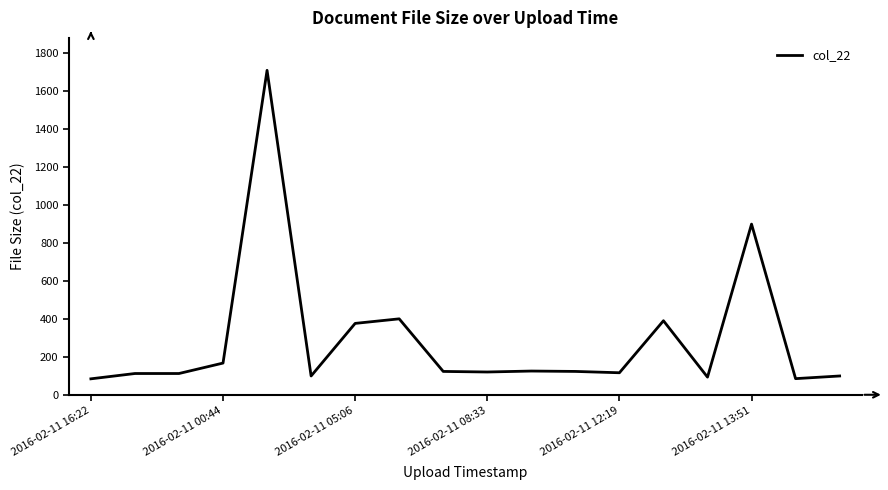

What is the smallest value displayed?

84